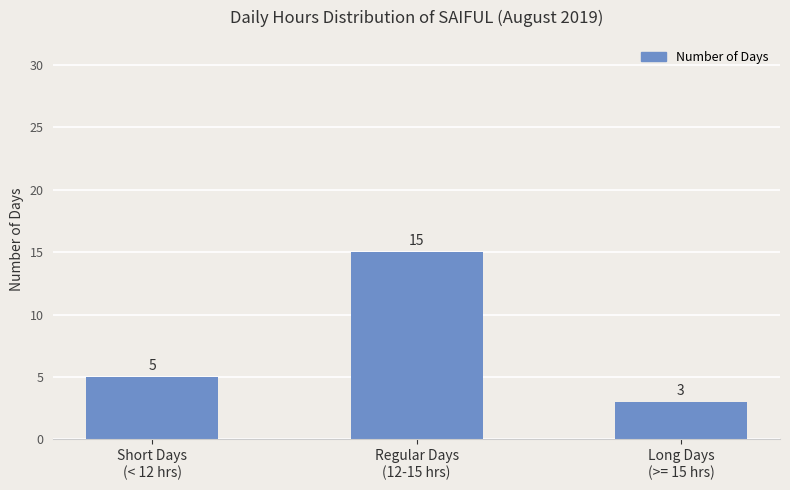

List the labels in order of value, largest first.

Regular Days
(12-15 hrs), Short Days
(< 12 hrs), Long Days
(>= 15 hrs)